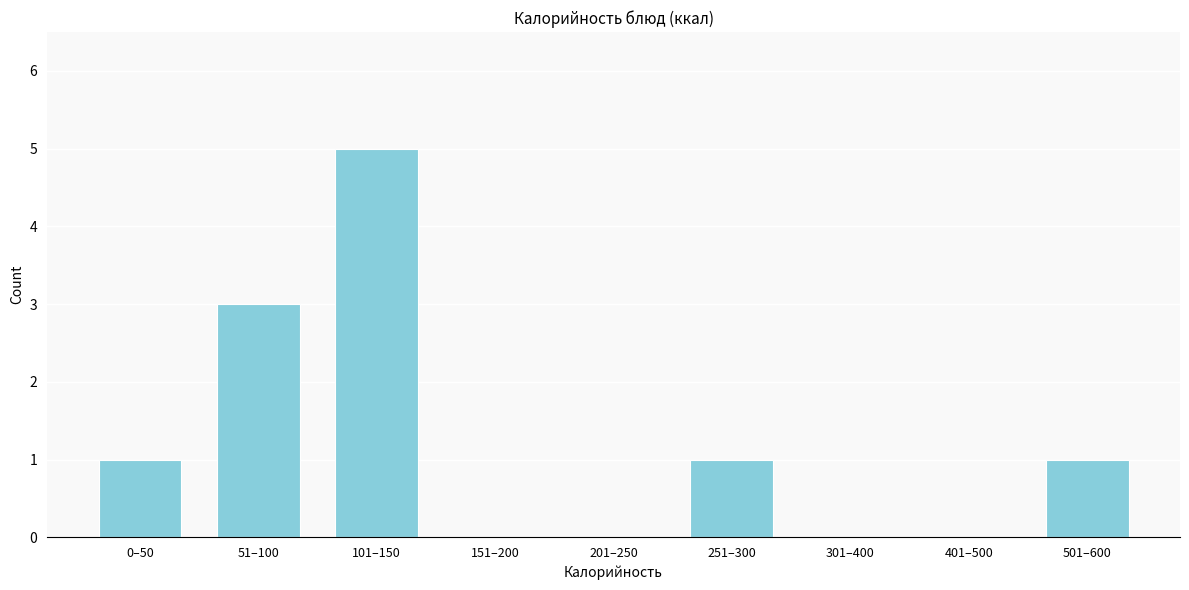

Reading left to right, what are all the values shown in this chart?

0–50=1	51–100=3	101–150=5	151–200=0	201–250=0	251–300=1	301–400=0	401–500=0	501–600=1